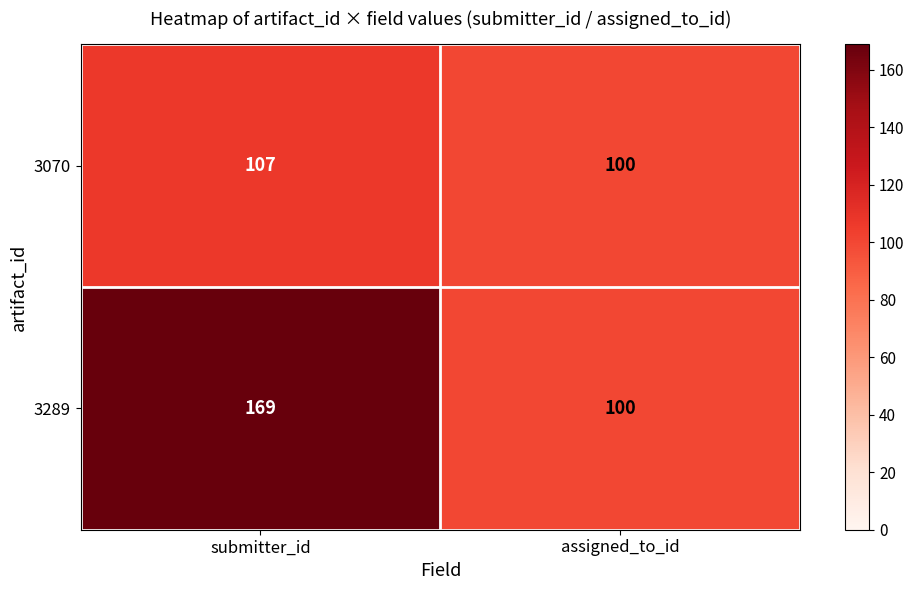

Which series has the widest spread of values?

3289